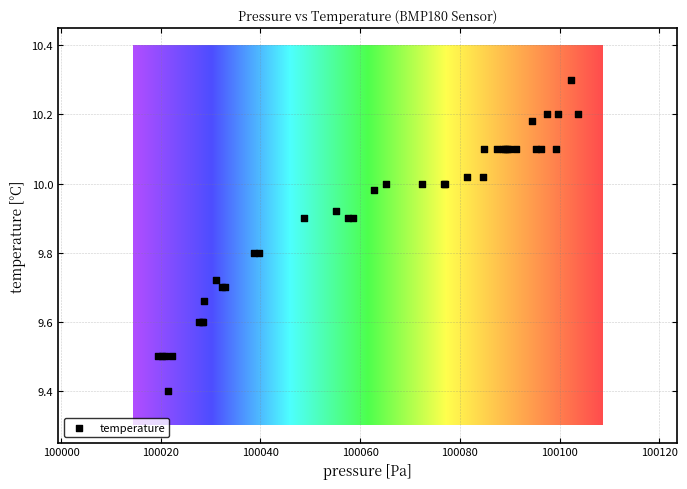

What Y value in the scatter plot is closest to 9?

9.4